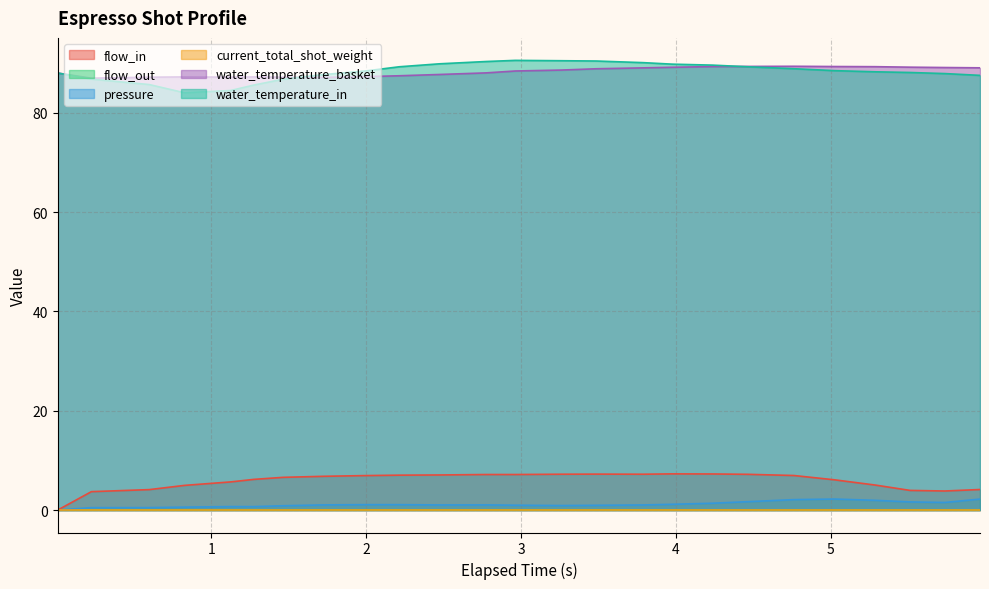

How many interior local peaks does the water_temperature_basket series have?

3